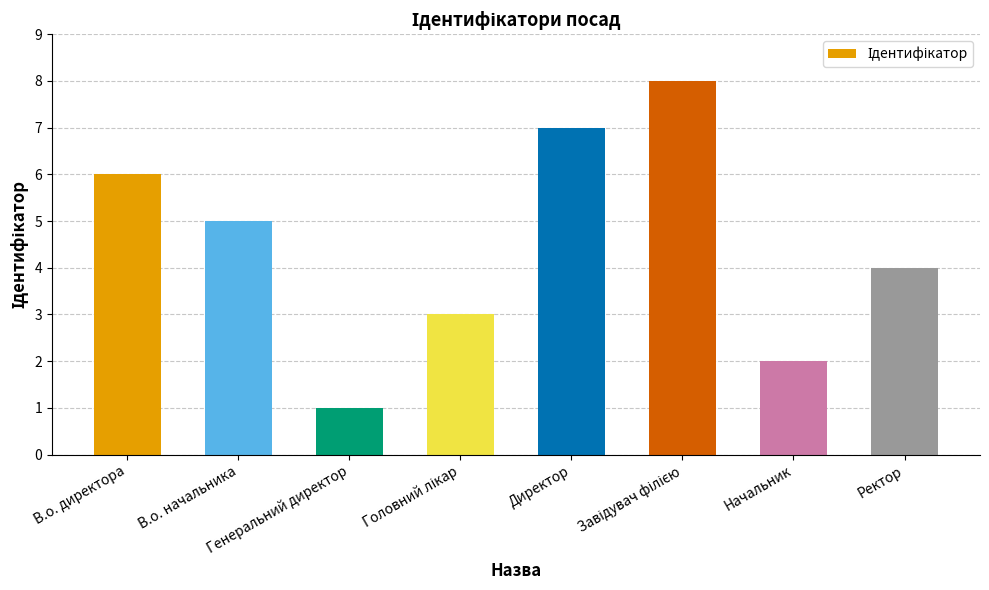

What is the difference between the second highest and minimum values?

6